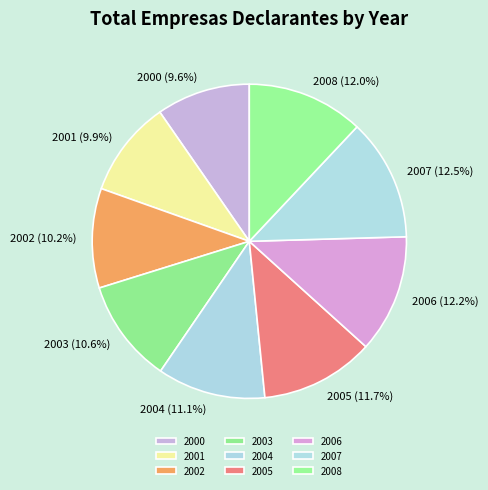

Between 2004 and 2008, which is larger?

2008